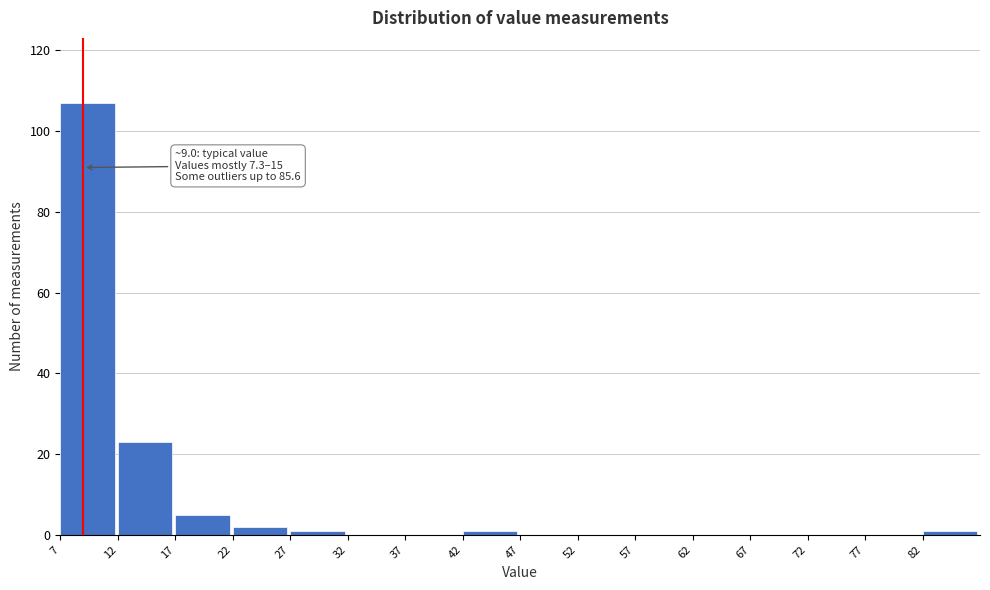

Over which range of the x-axis is the bar tallest?

7 to 12